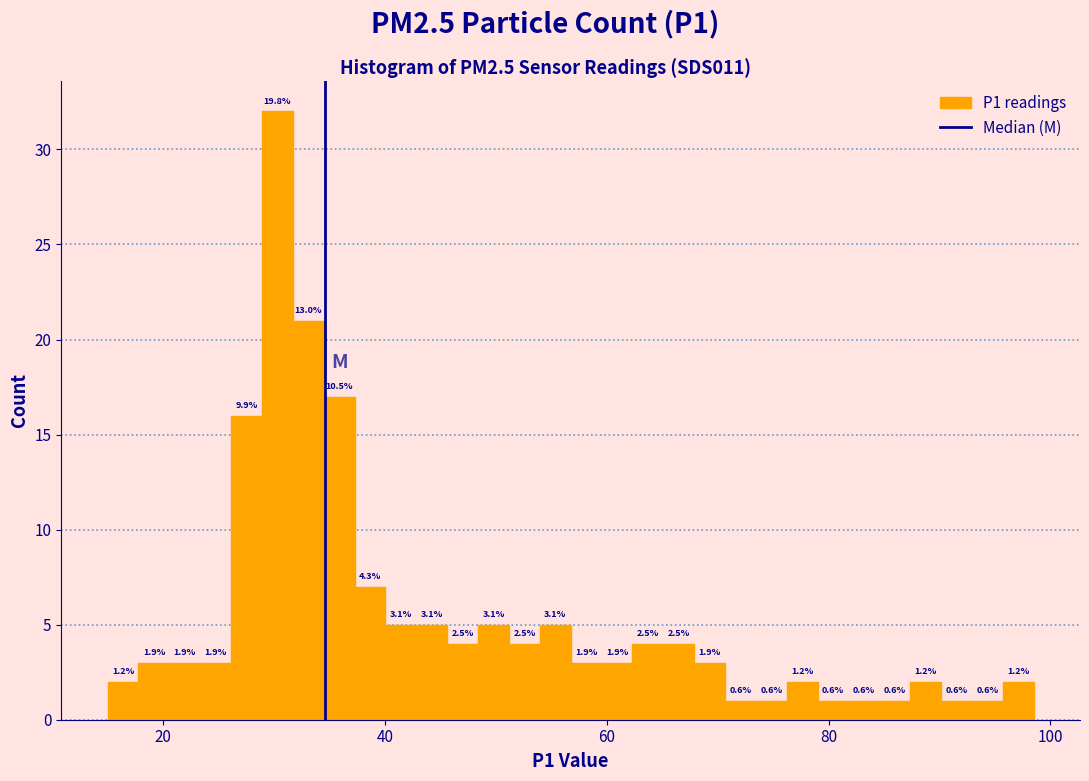

Around what value on the x-axis is the tallest bar? Give the approximate position of its centre, as read against the axis.

30